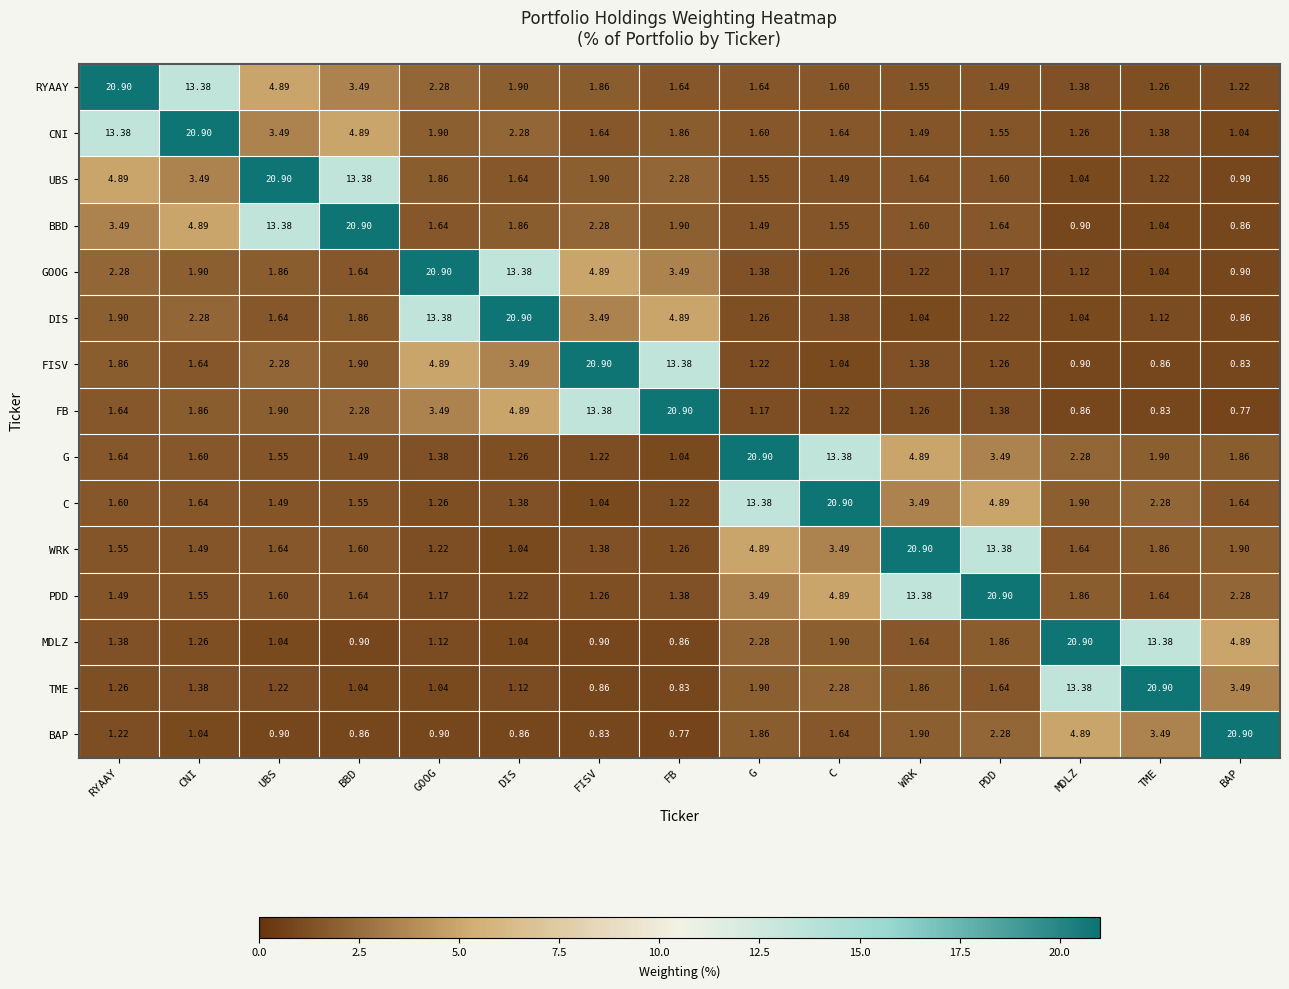

At which category is the sum across all series the highest?

RYAAY